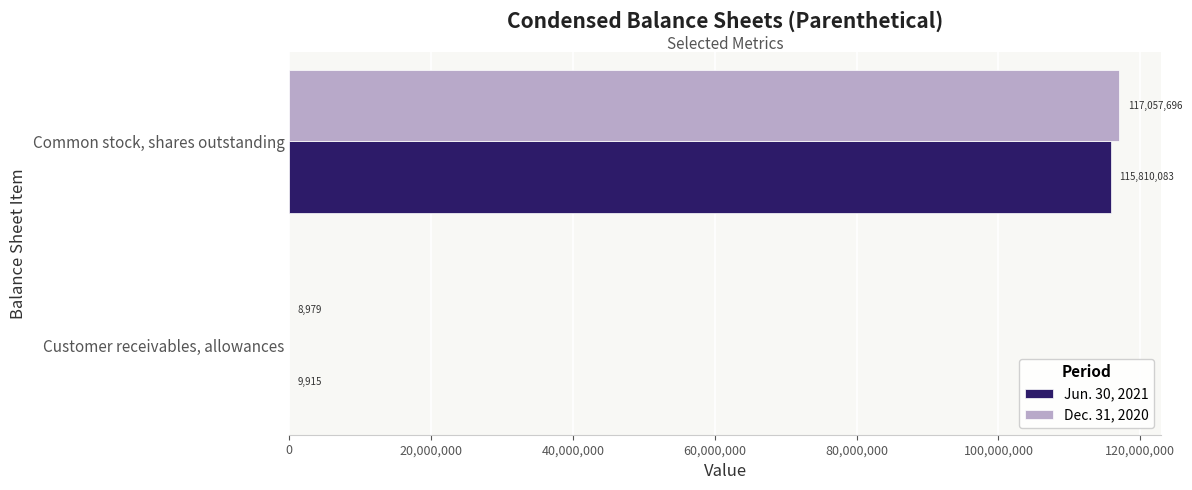

What are all the series names shown in the legend?

Jun. 30, 2021, Dec. 31, 2020